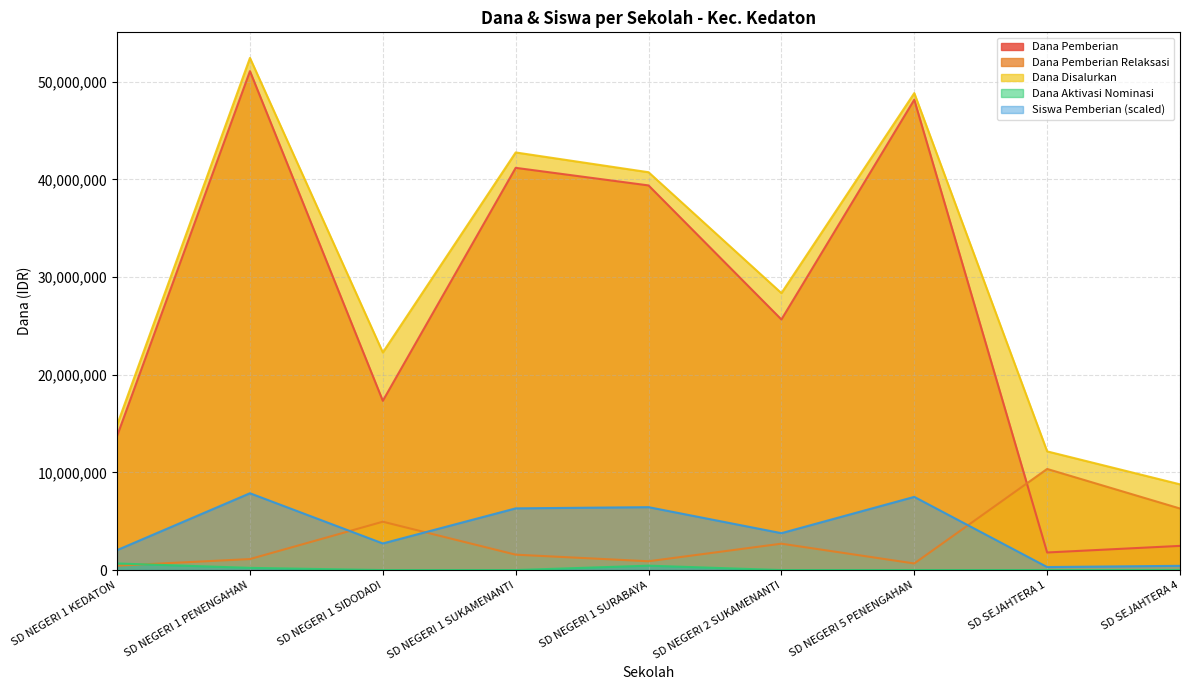

True or false: Siswa Pemberian and Dana Pemberian cross at least once.

False